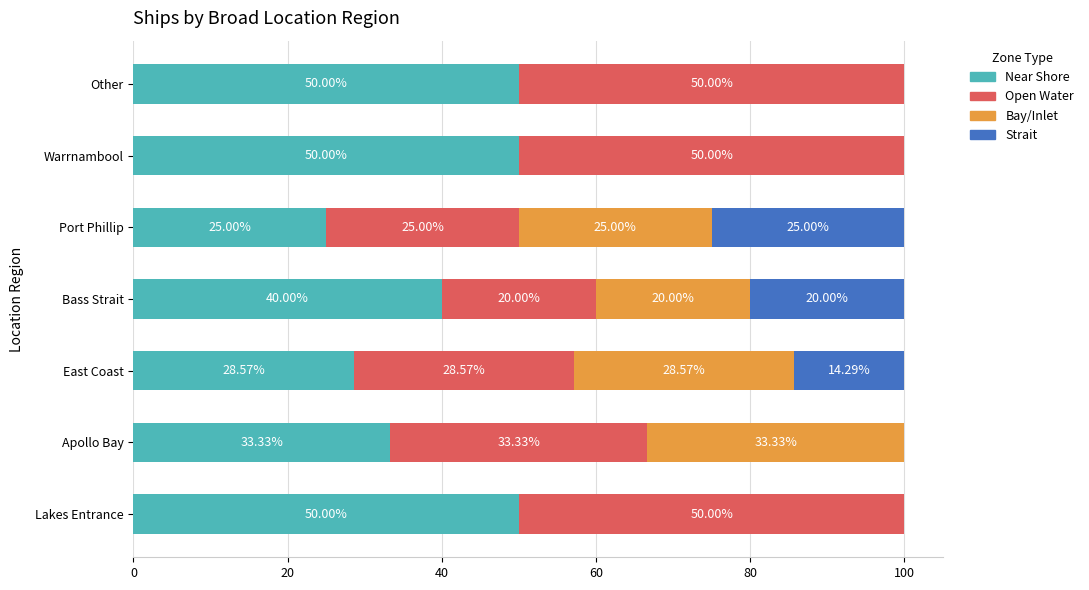

What is the total value across all series at Warrnambool?

100.0